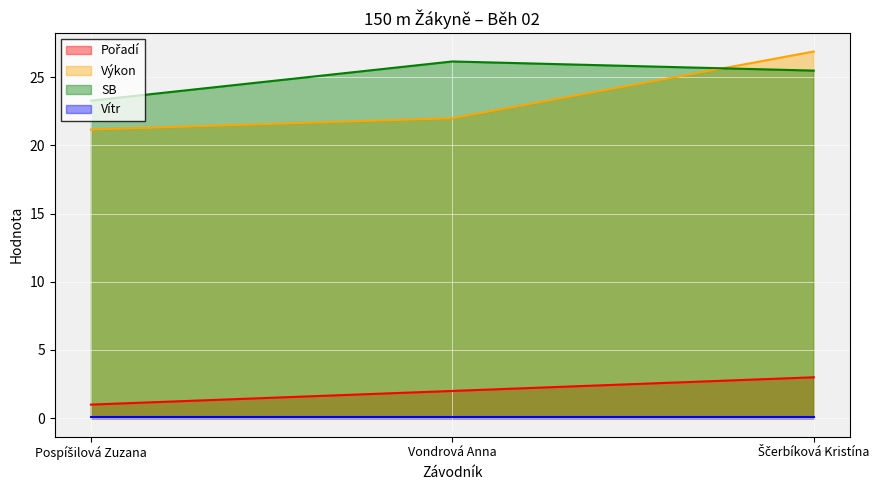

Which series has the largest total across all categories?

SB